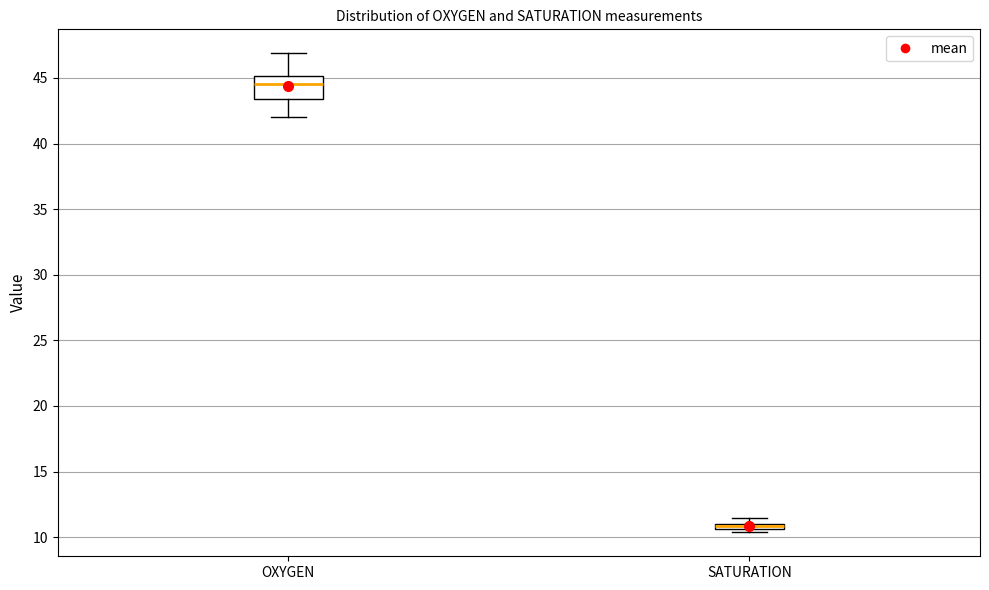

Comparing the boxes themselves (not the whiskers), which one is the tallest?

OXYGEN